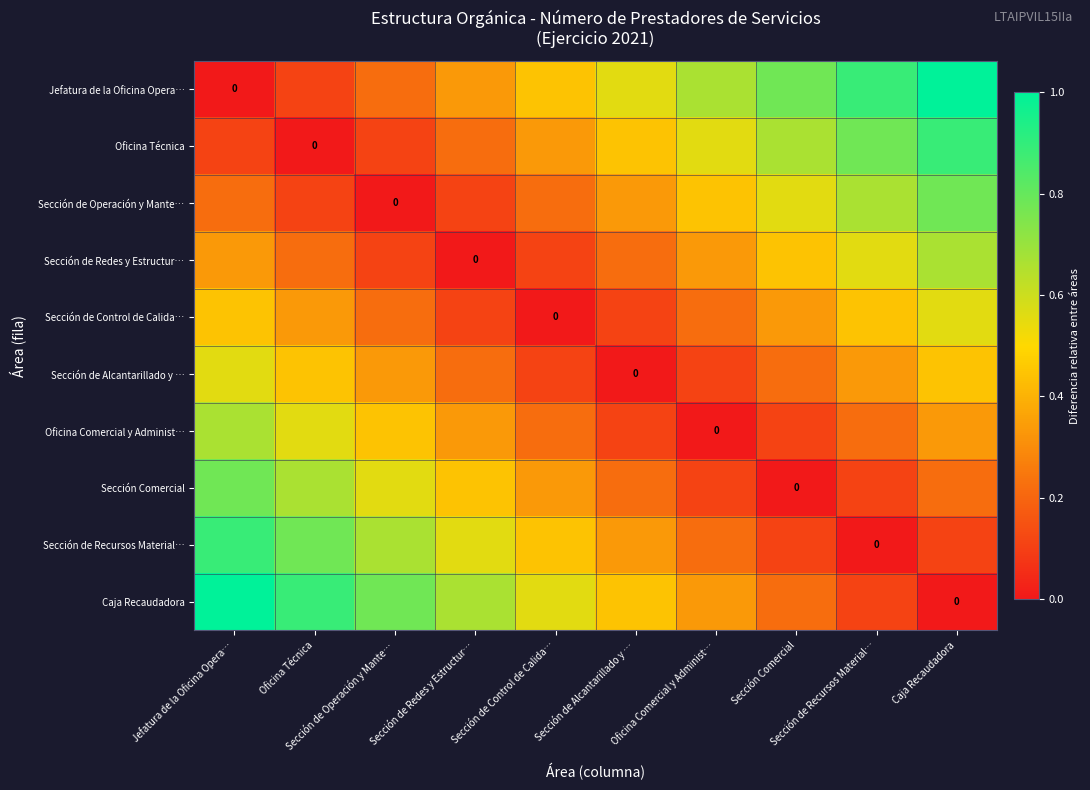

How many Sección de Control de Calida… values are between 0 and 1?

10